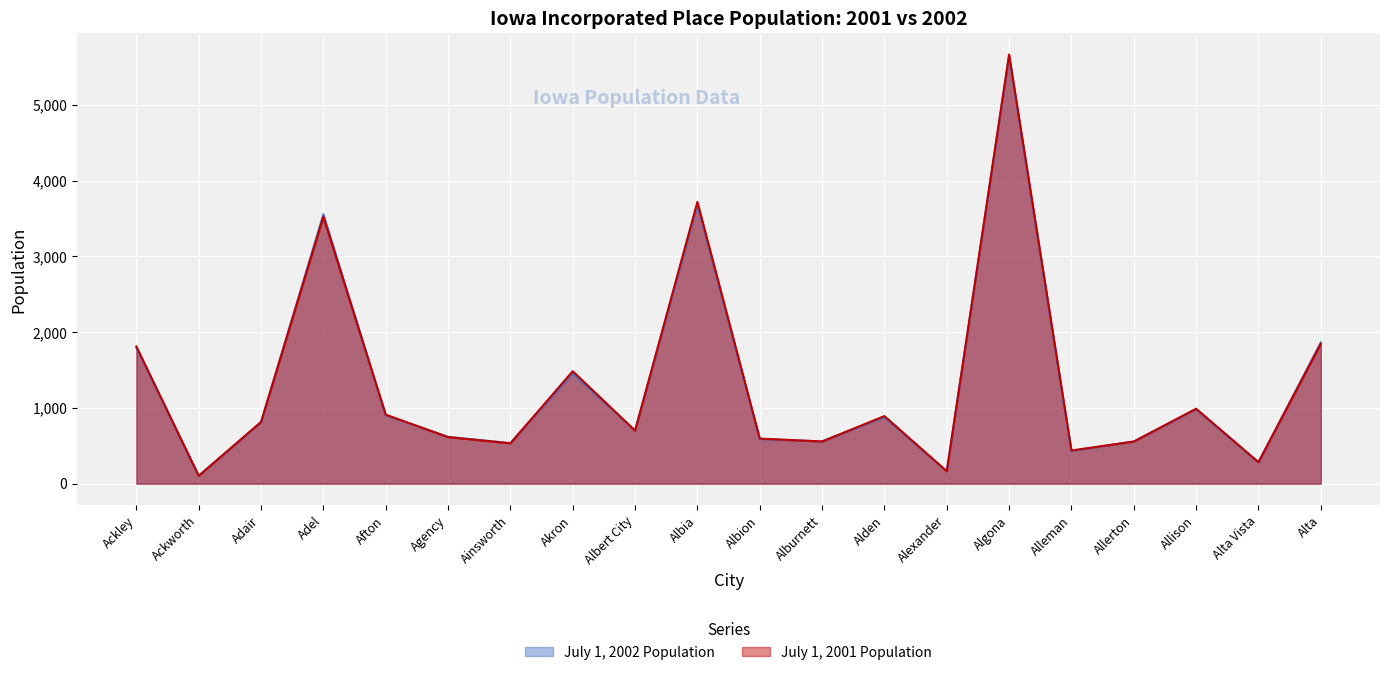

Reading right to left, list all the values displayed in this chart.

July 1, 2002 Population: 1863	280	981	556	432	5641	164	877	557	591	3680	702	1454	535	618	903	3555	809	105	1795
July 1, 2001 Population: 1844	284	989	556	438	5663	164	892	557	595	3718	700	1484	533	614	911	3521	815	103	1810